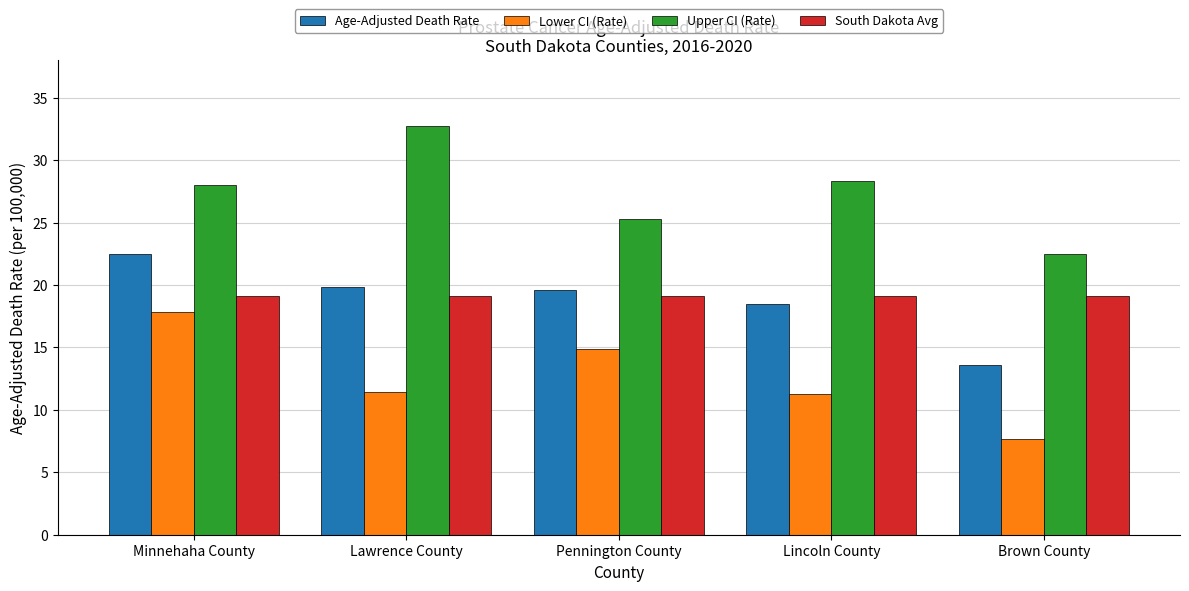

What is the average value of the Age-Adjusted Death Rate series?

18.8